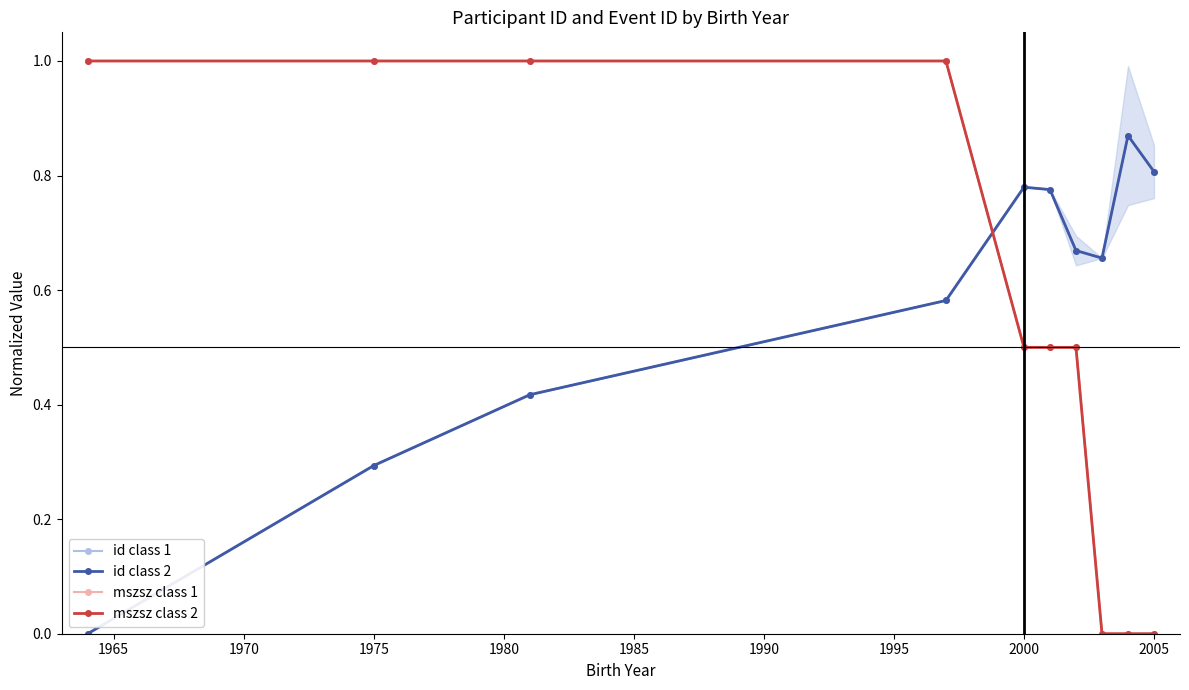

What is the sum of the mszsz class 1 values at 2005 and 1990?

0.5